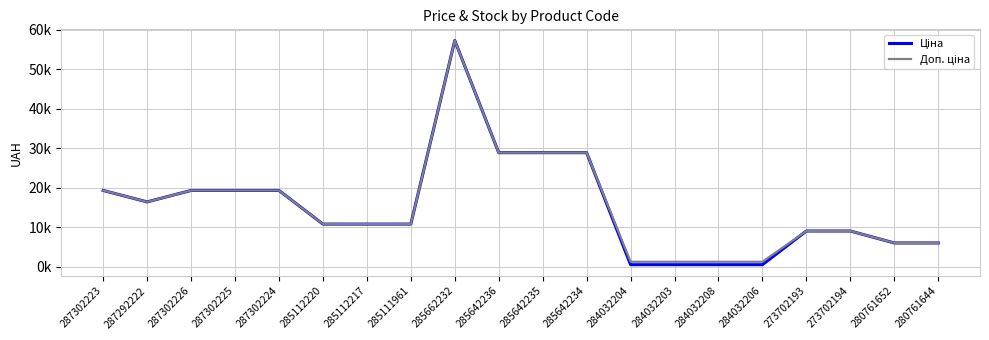

The value of Ціна at 284032206 is 257.9. True or false?

False